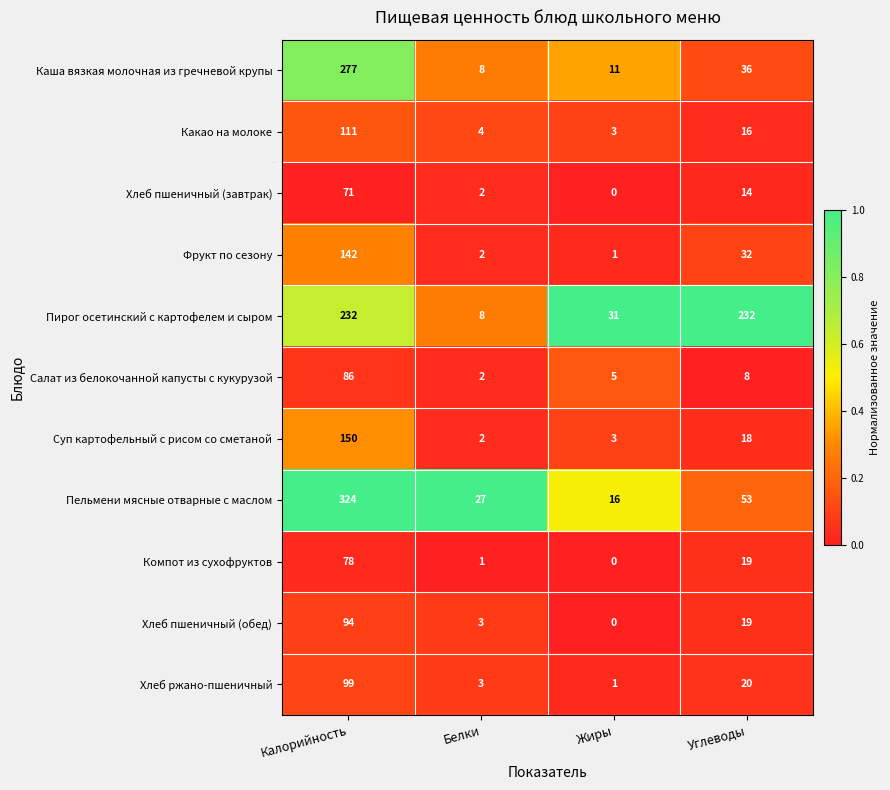

What is the difference between the maximum and minimum values in the Компот из сухофруктов series?

78